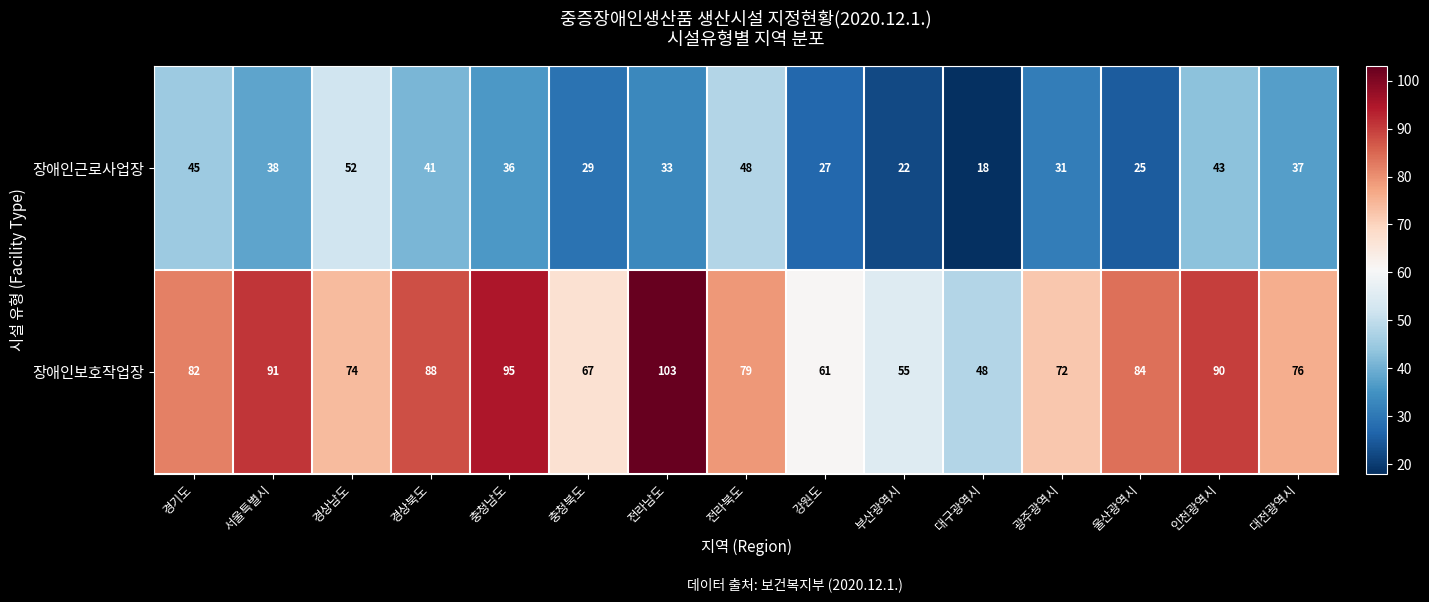

How many distinct data groups are displayed?

2